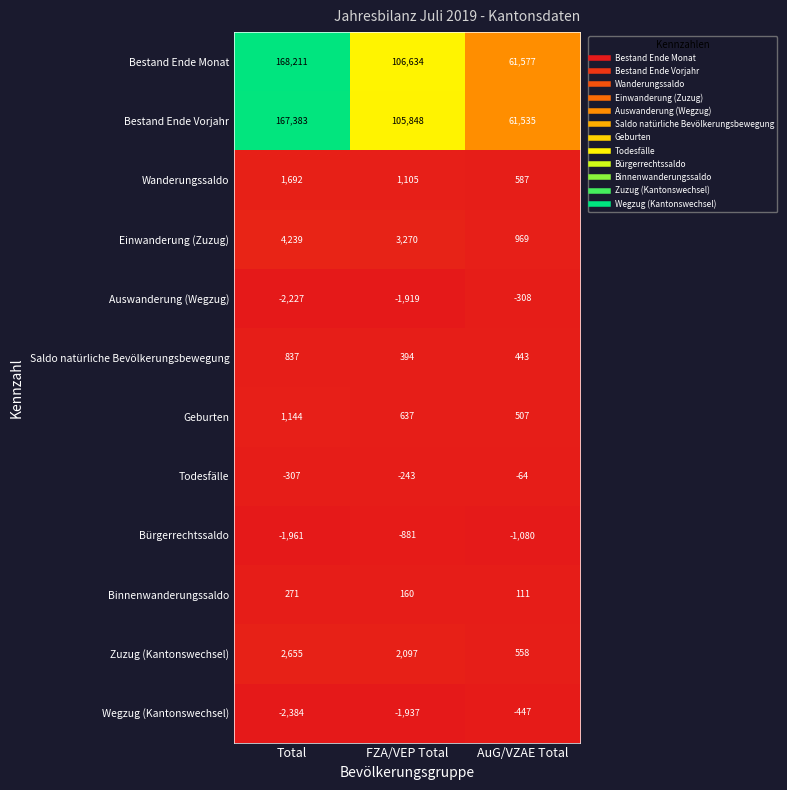

At which category is the sum across all series the highest?

Total